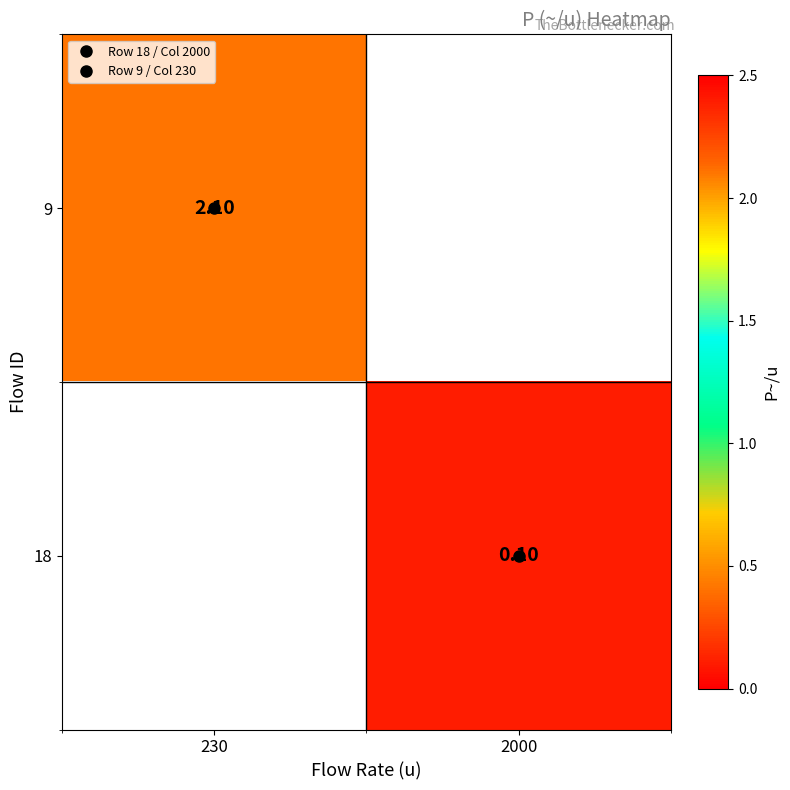

At which label does 18 reach its minimum?

230